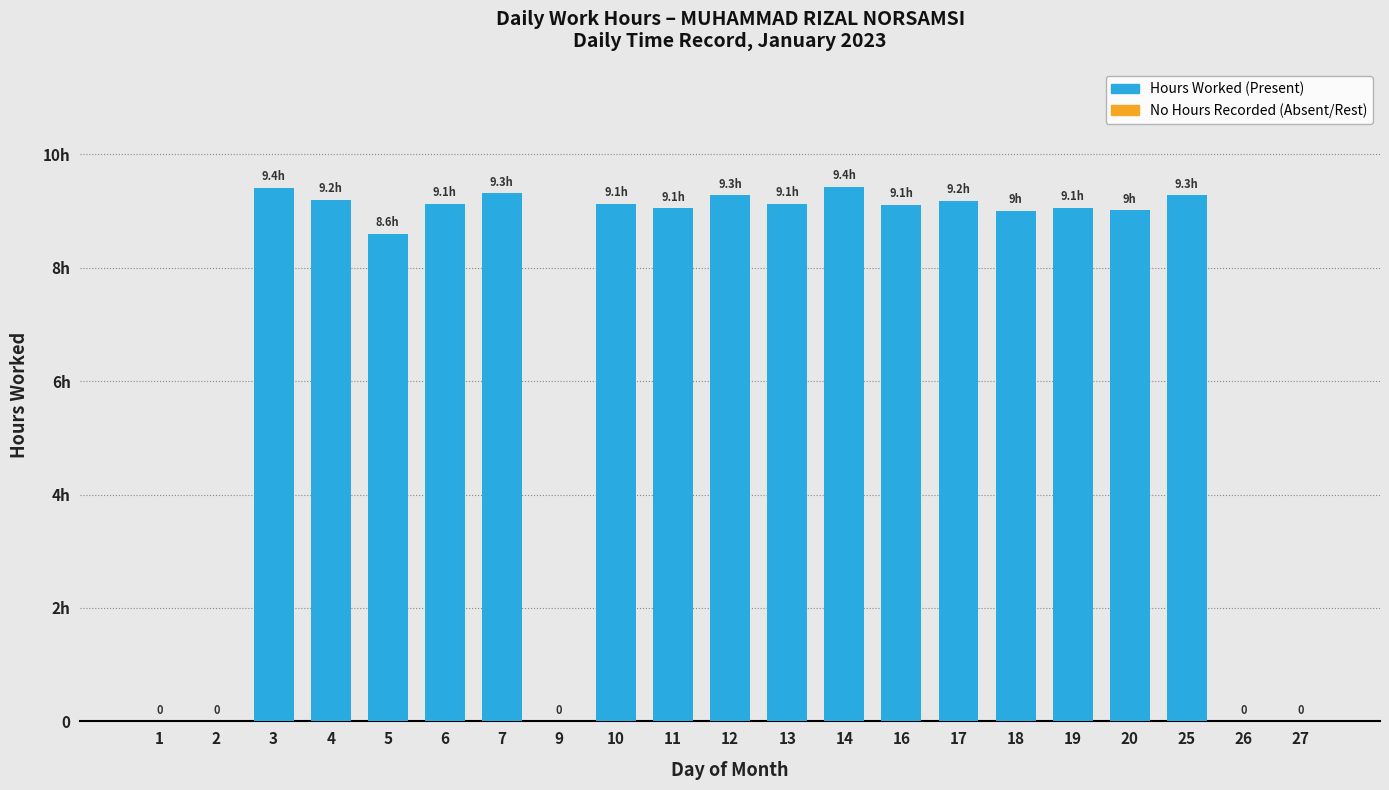

How many distinct data groups are displayed?

1